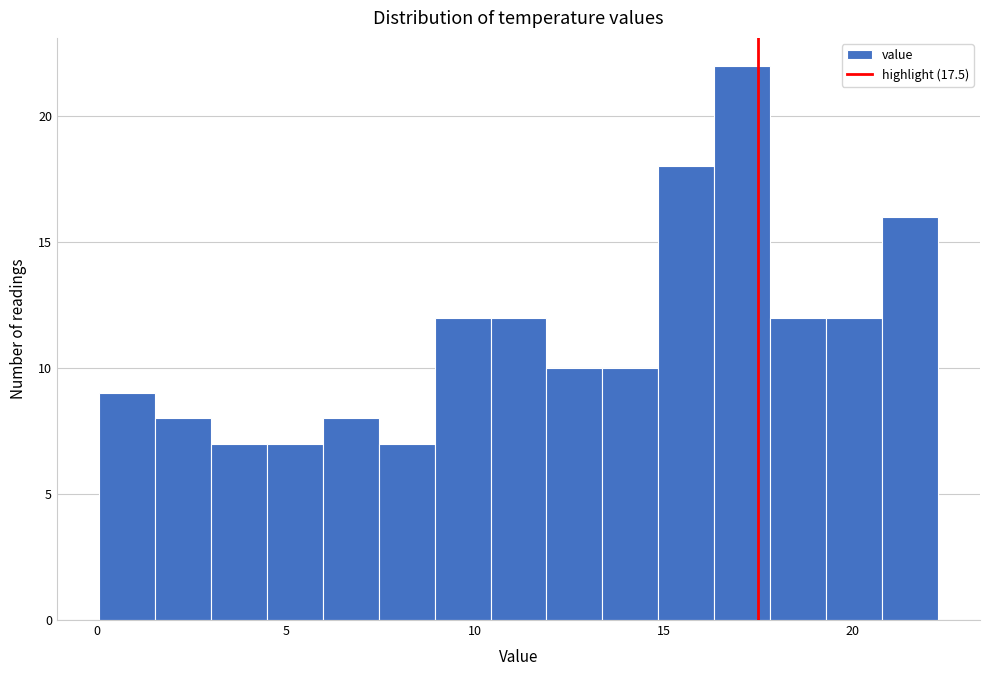

Read against the x-axis, roughly where is the centre of the tallest bar?

17.0